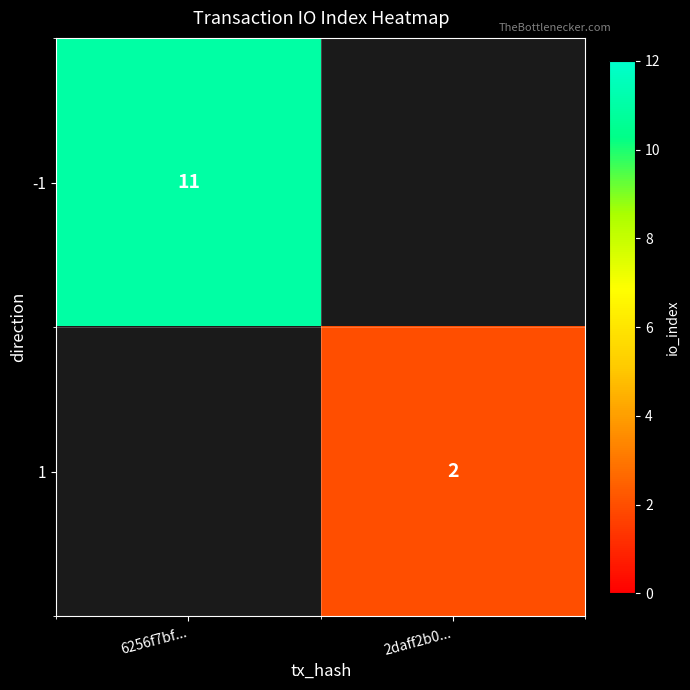

Is it true that -1 equals 8 at 6256f7bf...?

False